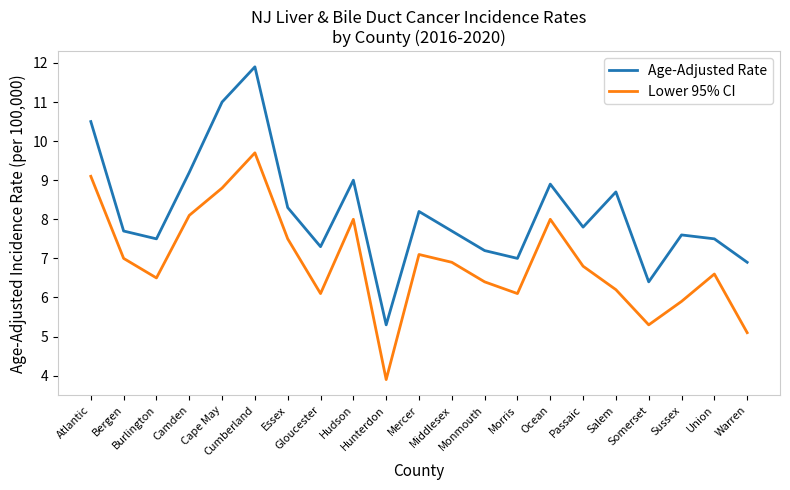

What value does the Lower 95% CI series have at Union?

6.6